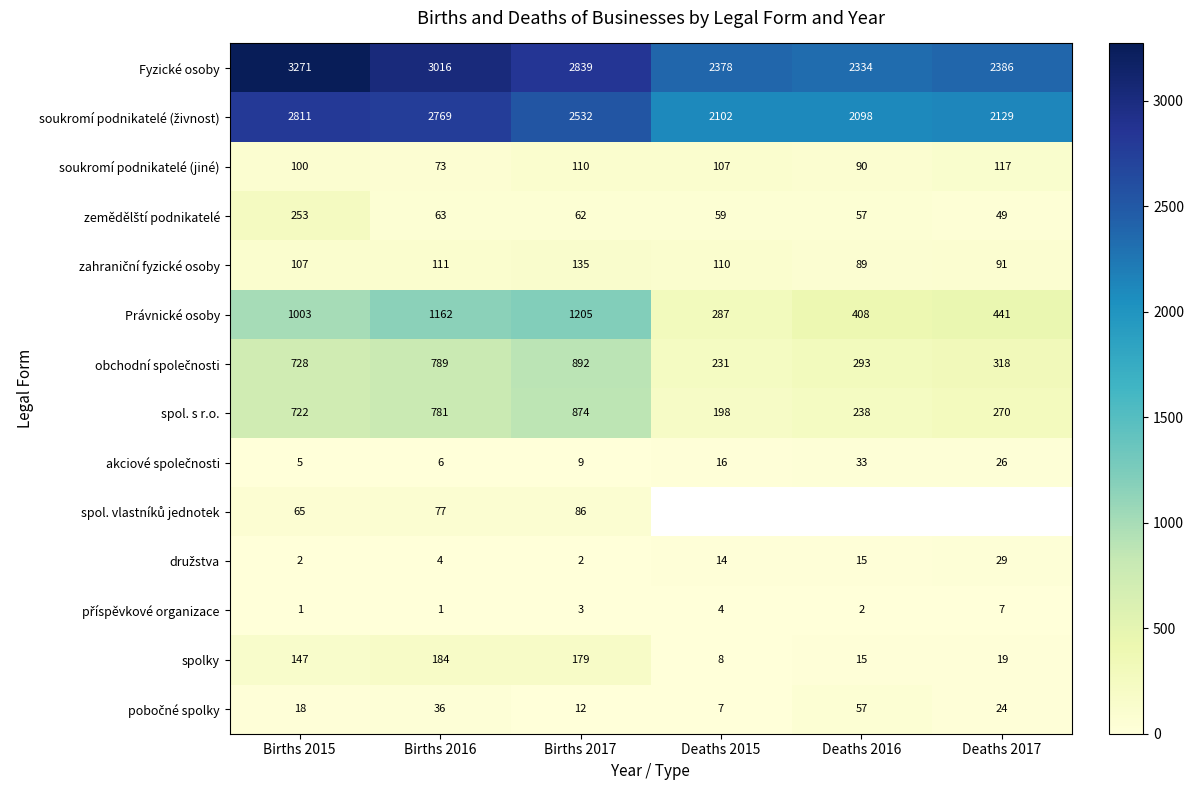

Is it true that spol. s r.o. equals 198 at Deaths 2015?

True